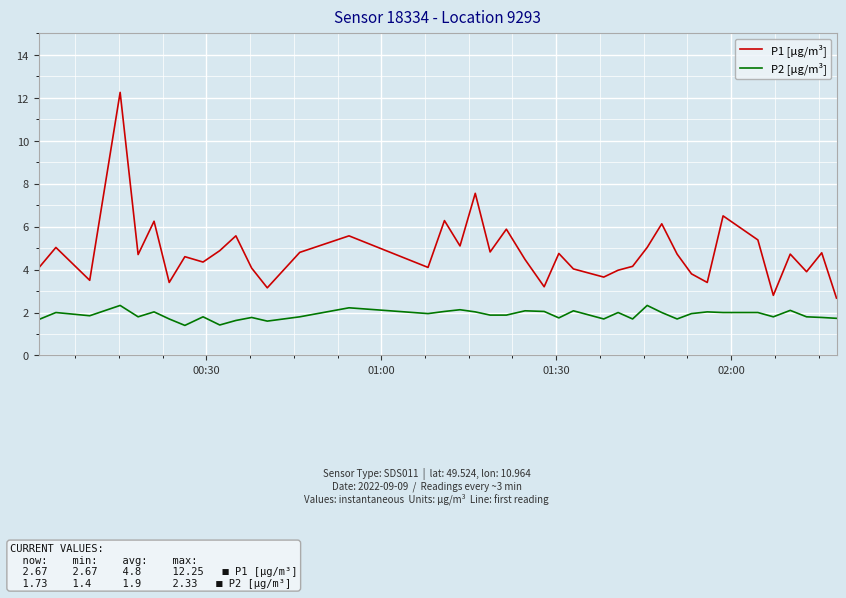

Rank the series by their average value, from highest to lowest.

P1 [μg/m³], P2 [μg/m³]